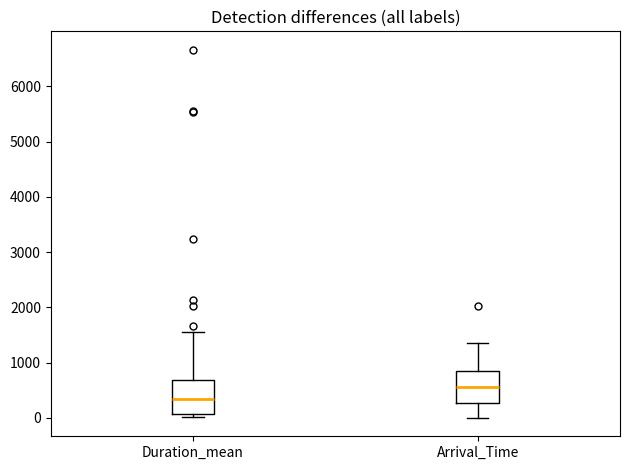

Where does the upper whisker of the box for Arrival_Time end on the y-axis? The values are not printed on the chart, so give them approximately, as read against the axis.

1400